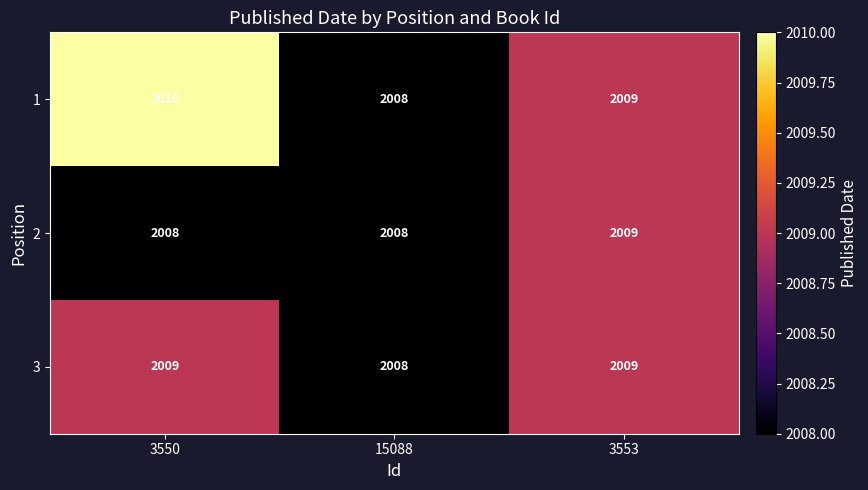

Rank the series by their average value, from highest to lowest.

1, 3, 2